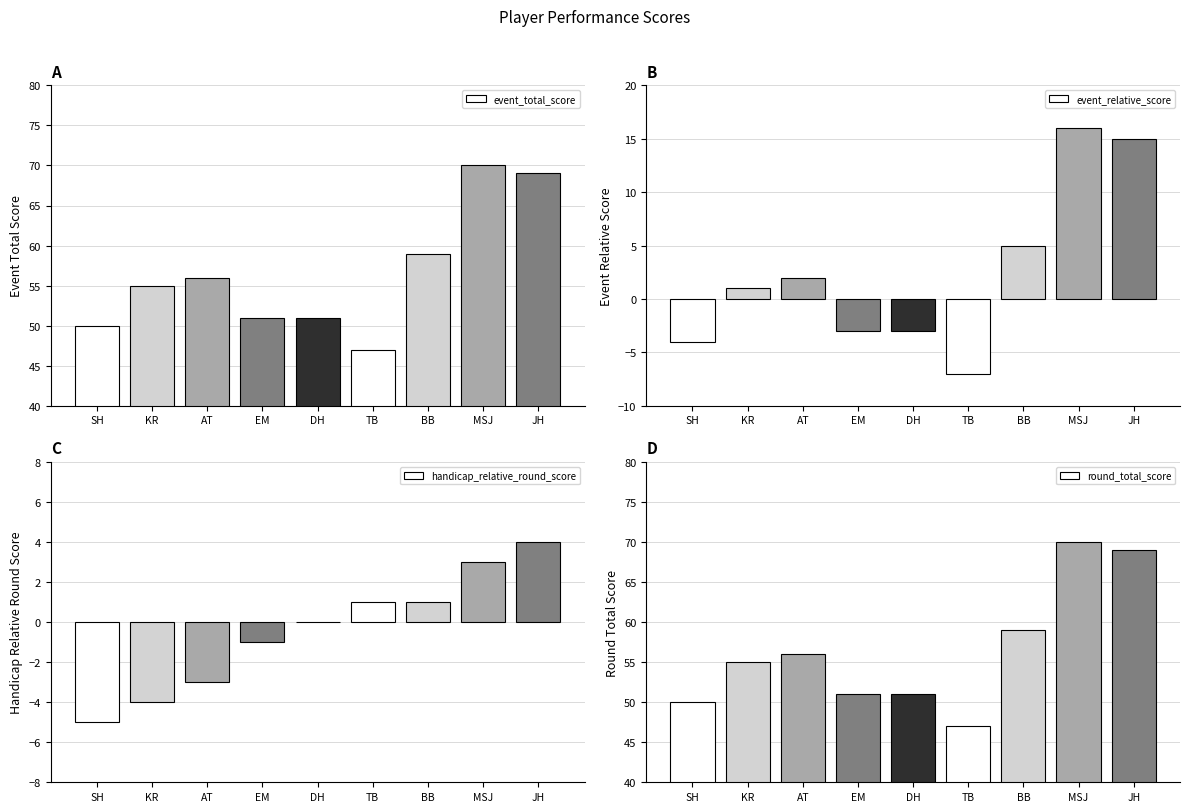

What is the maximum value for event_relative_score?

16